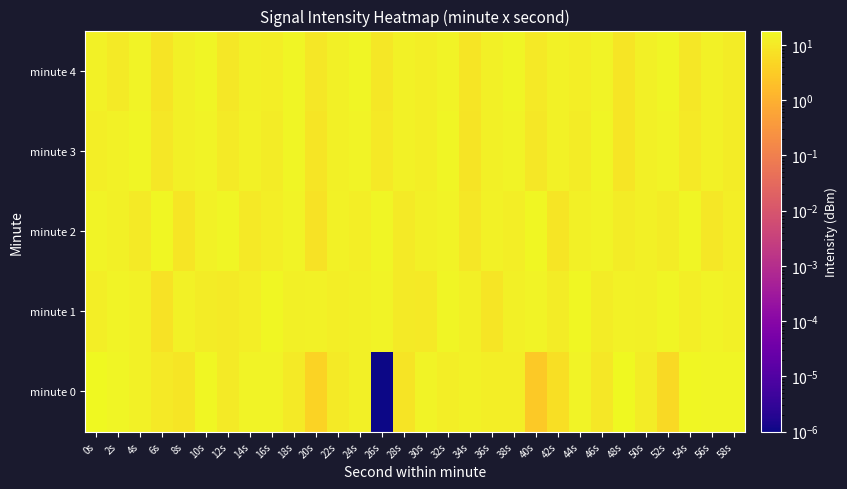

What is the maximum value shown in the chart?

18.2